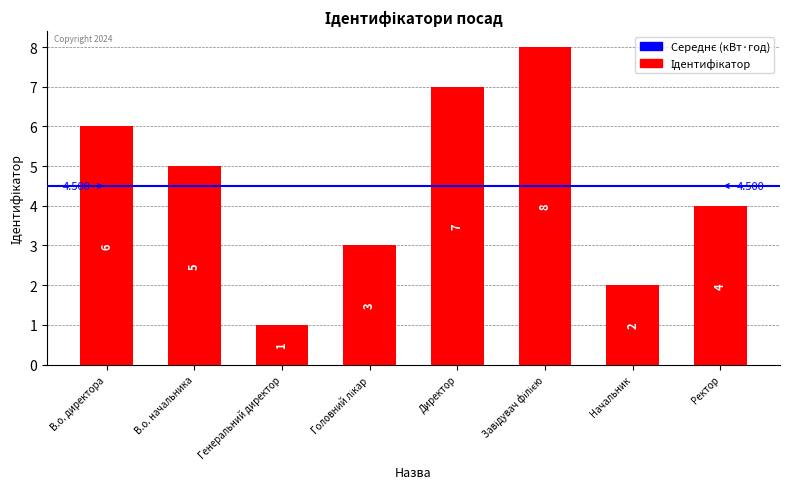

The chart shows a value of 7 at Директор. True or false?

True